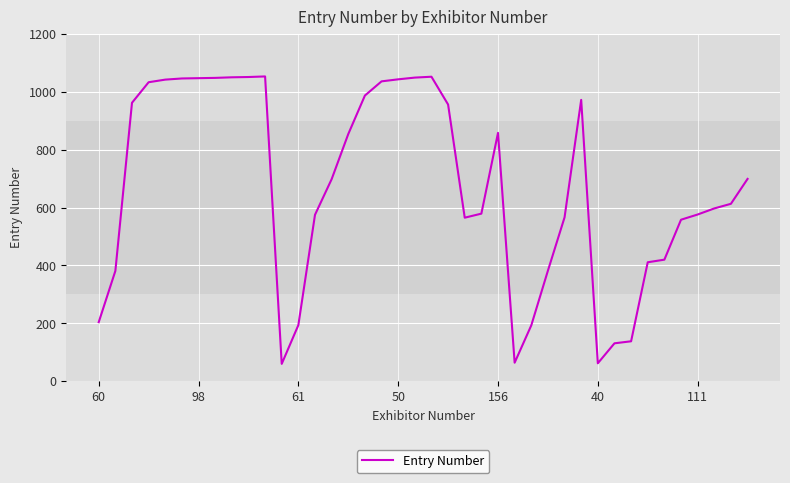

What is the maximum value shown in the chart?

1053